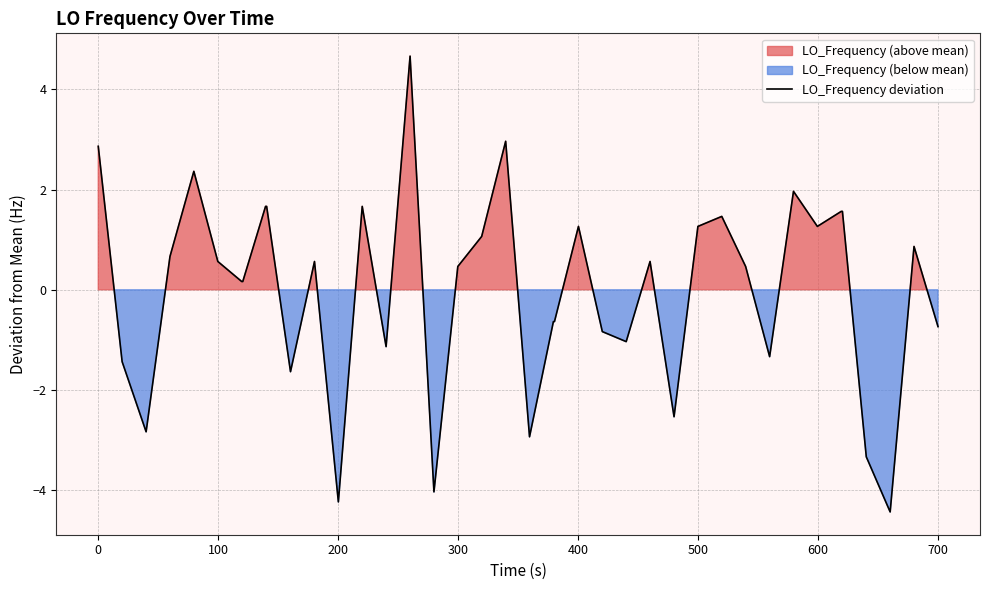

What is the minimum value for LO_Frequency deviation?

-4.4